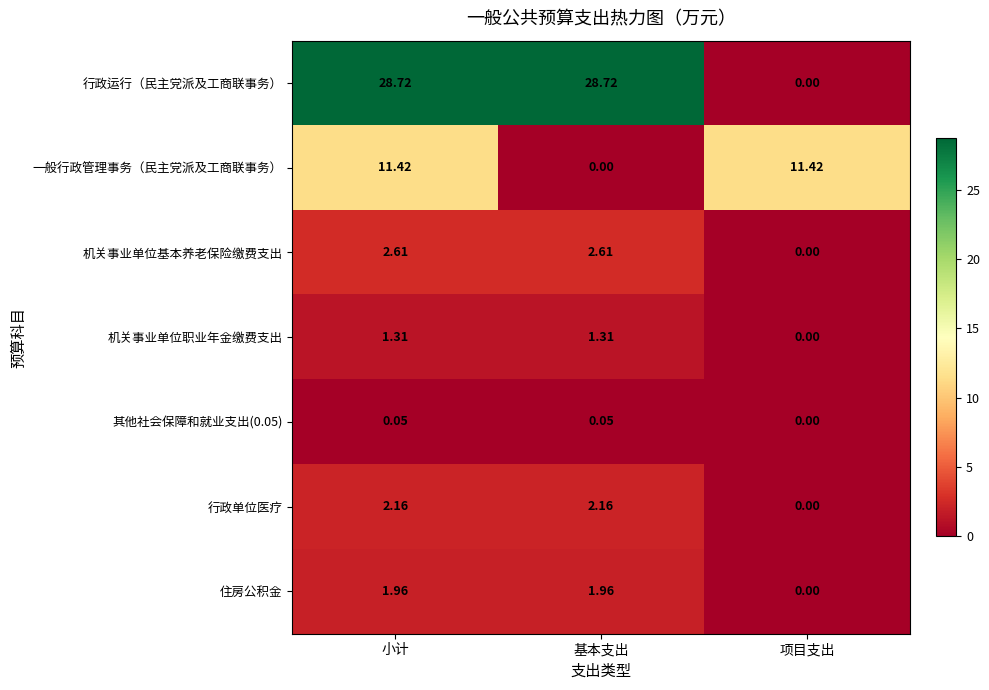

At which label does 机关事业单位职业年金缴费支出 first exceed 1?

小计